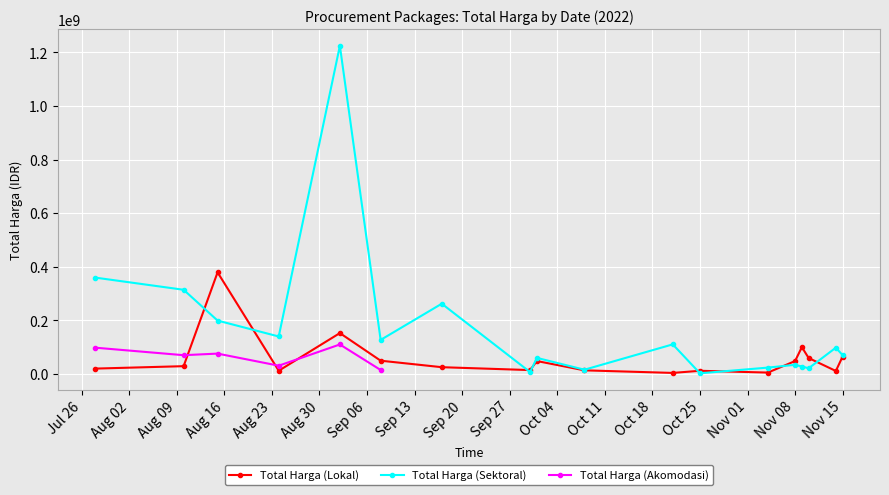

True or false: Total Harga (Akomodasi) and Total Harga (Sektoral) cross at least once.

False